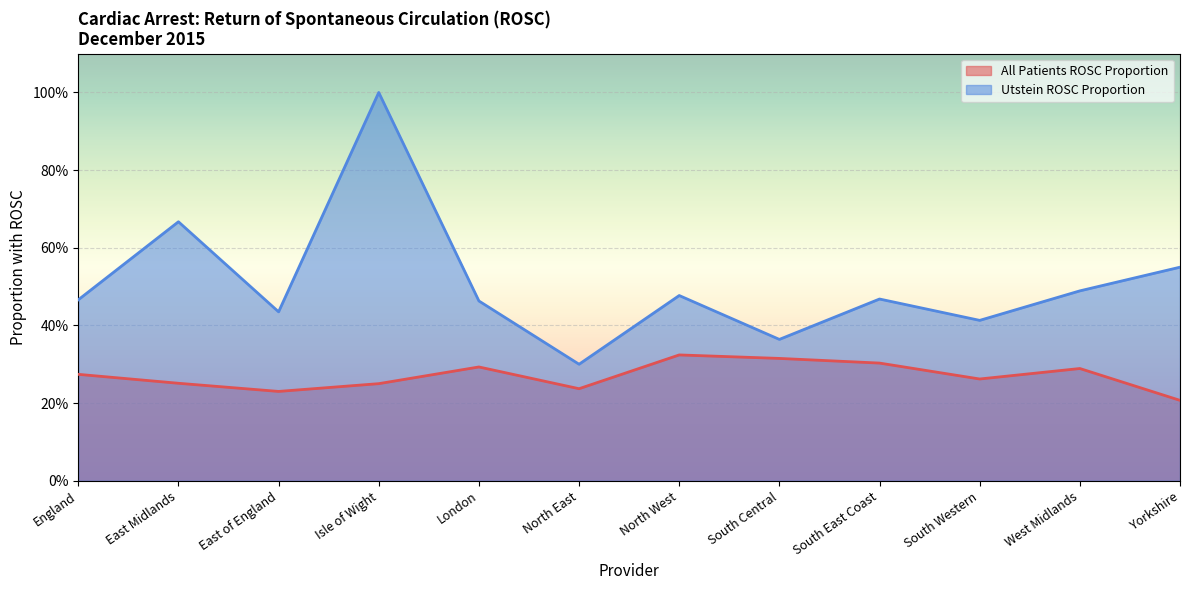

What is the label of the 10th point from the left?

South Western